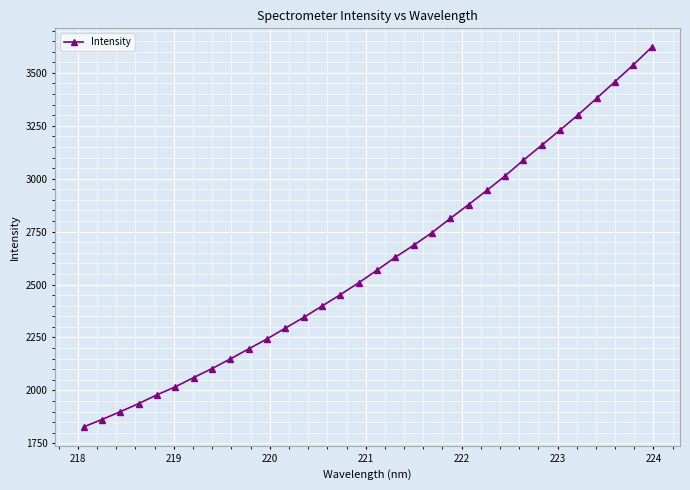

What is the greatest value displayed?

3620.6